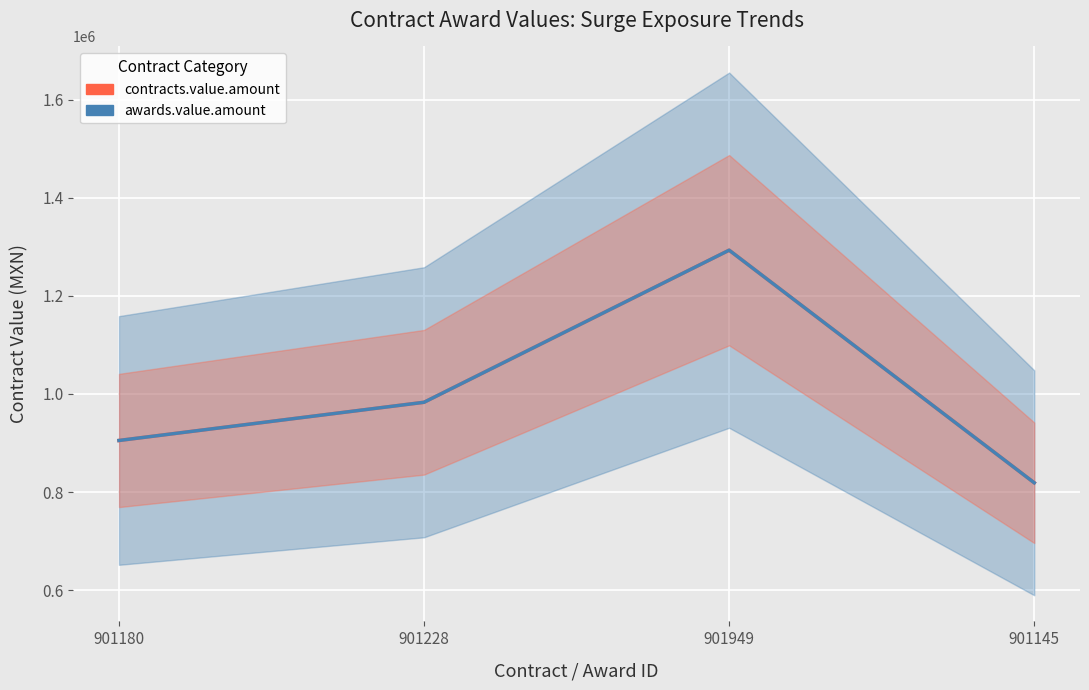

Which label corresponds to the largest value in the chart?

901949